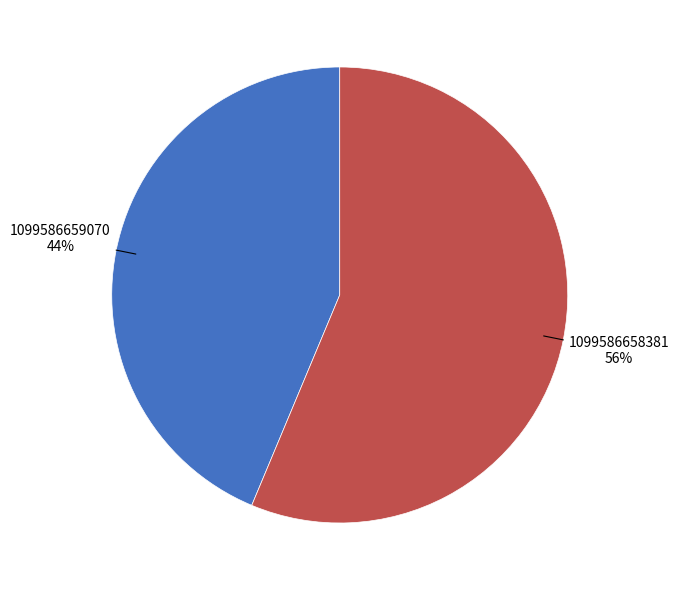

Count the number of slices in the pie.

2